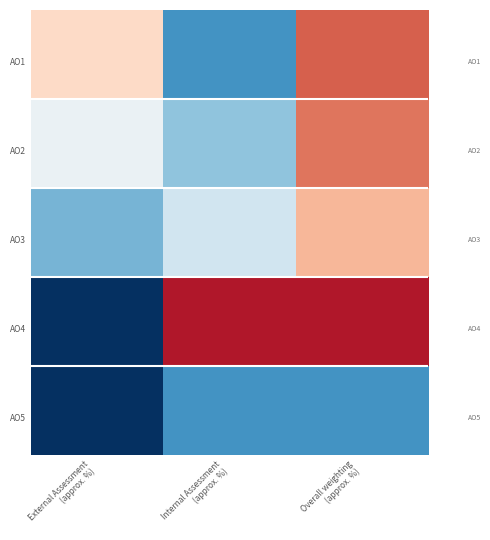

At how many categories does at least one series exceed 0?

3